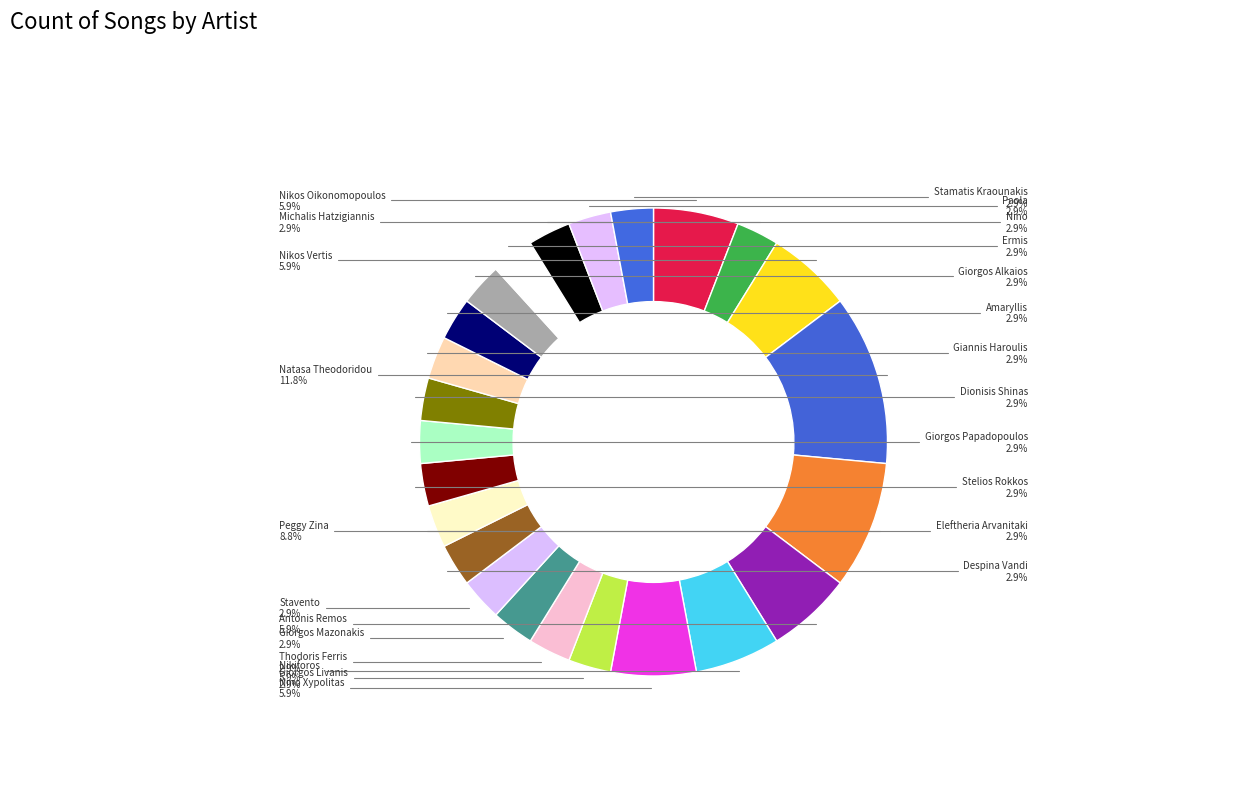

Does any single category account for the majority?

No